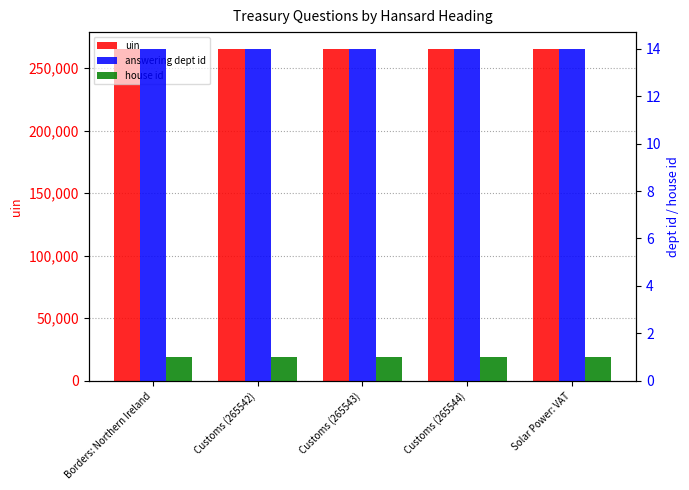

Is it true that answering dept id equals 19 at Customs (265544)?

False